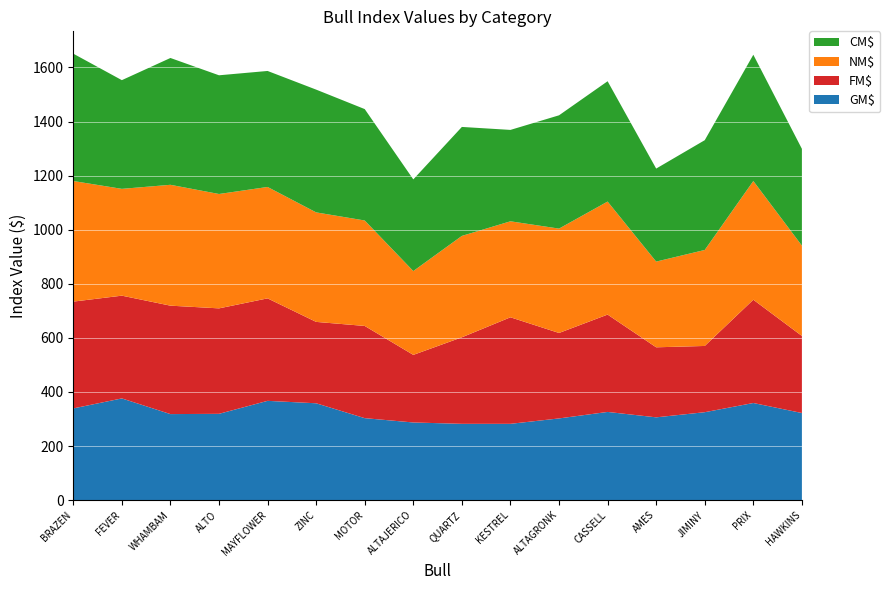

Reading left to right, what are all the values shown in this chart?

CM$: JX FOREST GLEN GOT MAID BRAZEN=471	JX DUPAT FEVER=402	JX LUCKY HILL WHAMBAM=469	JX FOREST GLEN ALTO=439	JX PINE-TREE MAYFLOWER=429	JX PVF WC ZINC=454	JX TLJ MOTOR=412	JX PEAK ALTAJERICO=339	TOG LISTOWEL QUARTZ=403	PRIMUS COMANCHE KESTREL=338	JX FARIA BROTHERS ALTAGRONK=419	JX ABS TLD CASSELL=445	TOG ALTABLITZ AMES=344	AHLEM DIMENSION JIMINY=406	JX CROSSWIND PRIX=467	JX PRIMUS KLAY HAWKINS=358
NM$: JX FOREST GLEN GOT MAID BRAZEN=446	JX DUPAT FEVER=395	JX LUCKY HILL WHAMBAM=447	JX FOREST GLEN ALTO=423	JX PINE-TREE MAYFLOWER=412	JX PVF WC ZINC=405	JX TLJ MOTOR=390	JX PEAK ALTAJERICO=310	TOG LISTOWEL QUARTZ=375	PRIMUS COMANCHE KESTREL=355	JX FARIA BROTHERS ALTAGRONK=386	JX ABS TLD CASSELL=418	TOG ALTABLITZ AMES=317	AHLEM DIMENSION JIMINY=355	JX CROSSWIND PRIX=439	JX PRIMUS KLAY HAWKINS=334
FM$: JX FOREST GLEN GOT MAID BRAZEN=395	JX DUPAT FEVER=380	JX LUCKY HILL WHAMBAM=401	JX FOREST GLEN ALTO=390	JX PINE-TREE MAYFLOWER=379	JX PVF WC ZINC=301	JX TLJ MOTOR=341	JX PEAK ALTAJERICO=250	TOG LISTOWEL QUARTZ=320	PRIMUS COMANCHE KESTREL=394	JX FARIA BROTHERS ALTAGRONK=316	JX ABS TLD CASSELL=360	TOG ALTABLITZ AMES=259	AHLEM DIMENSION JIMINY=245	JX CROSSWIND PRIX=382	JX PRIMUS KLAY HAWKINS=285
GM$: JX FOREST GLEN GOT MAID BRAZEN=339	JX DUPAT FEVER=376	JX LUCKY HILL WHAMBAM=318	JX FOREST GLEN ALTO=319	JX PINE-TREE MAYFLOWER=367	JX PVF WC ZINC=358	JX TLJ MOTOR=303	JX PEAK ALTAJERICO=287	TOG LISTOWEL QUARTZ=282	PRIMUS COMANCHE KESTREL=282	JX FARIA BROTHERS ALTAGRONK=302	JX ABS TLD CASSELL=326	TOG ALTABLITZ AMES=306	AHLEM DIMENSION JIMINY=325	JX CROSSWIND PRIX=359	JX PRIMUS KLAY HAWKINS=322